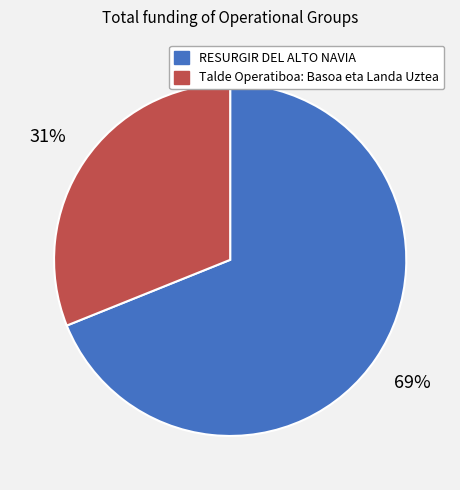

To the nearest percent, what is the difference between the Talde Operatiboa: Basoa eta Landa Uztea and RESURGIR DEL ALTO NAVIA slice percentages?

38%